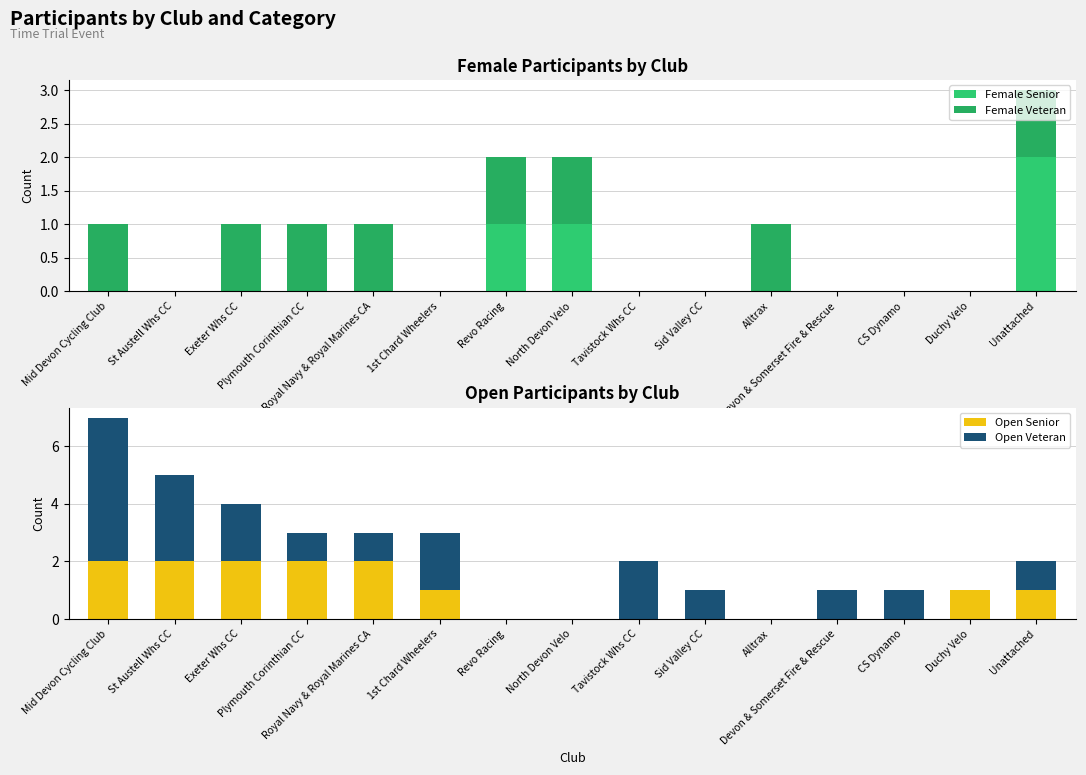

The Female Veteran series shows 0 at 1st Chard Wheelers. True or false?

False